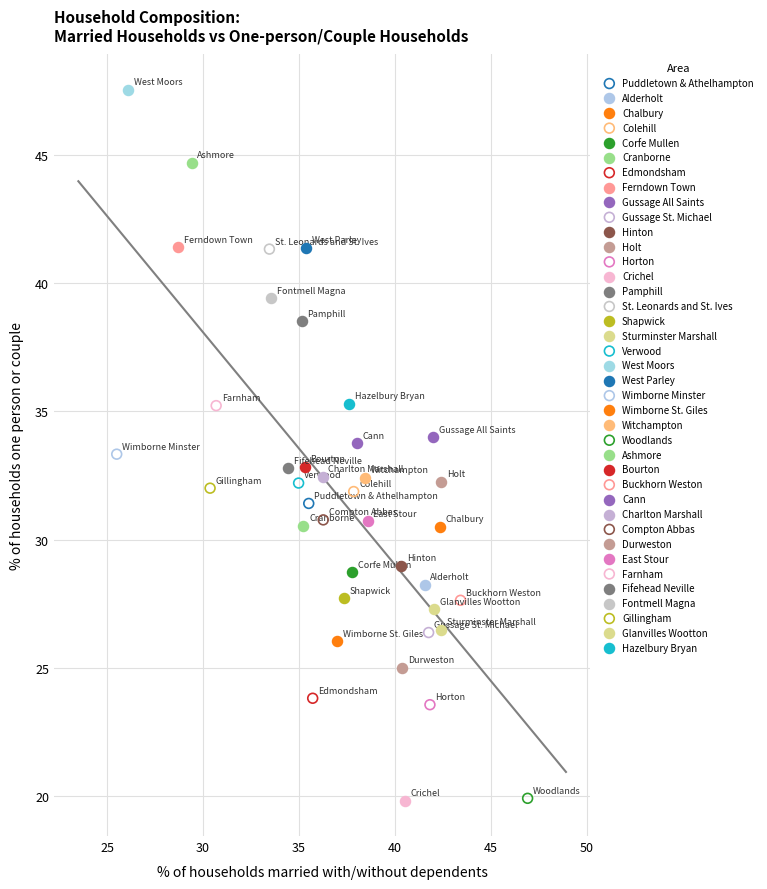

What are all the series names shown in the legend?

Puddletown & Athelhampton, Alderholt, Chalbury, Colehill, Corfe Mullen, Cranborne, Edmondsham, Ferndown Town, Gussage All Saints, Gussage St. Michael, Hinton, Holt, Horton, Crichel, Pamphill, St. Leonards and St. Ives, Shapwick, Sturminster Marshall, Verwood, West Moors, West Parley, Wimborne Minster, Wimborne St. Giles, Witchampton, Woodlands, Ashmore, Bourton, Buckhorn Weston, Cann, Charlton Marshall, Compton Abbas, Durweston, East Stour, Farnham, Fifehead Neville, Fontmell Magna, Gillingham, Glanvilles Wootton, Hazelbury Bryan